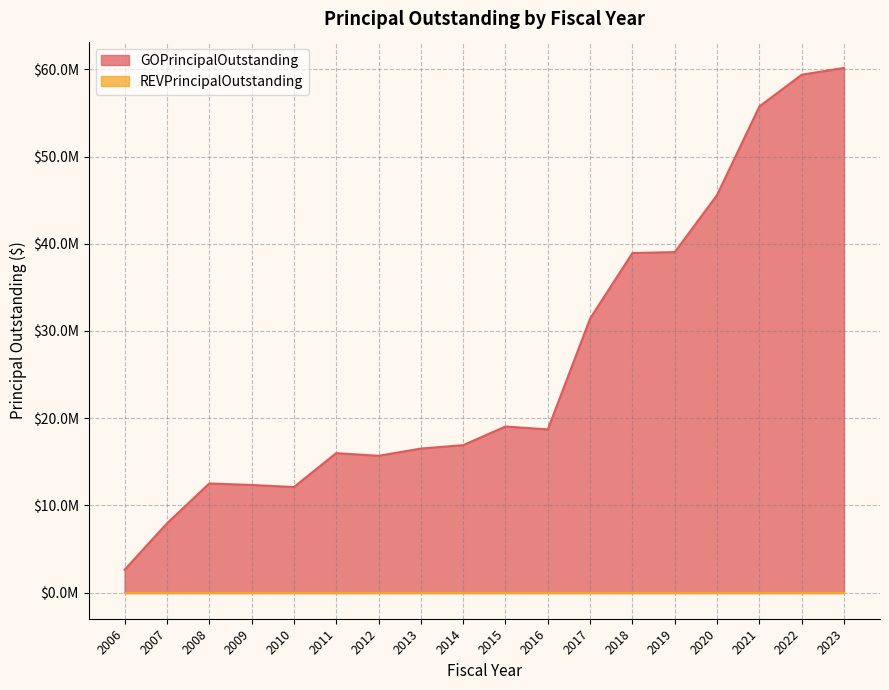

At which category does the data reach its first local valley?

2010